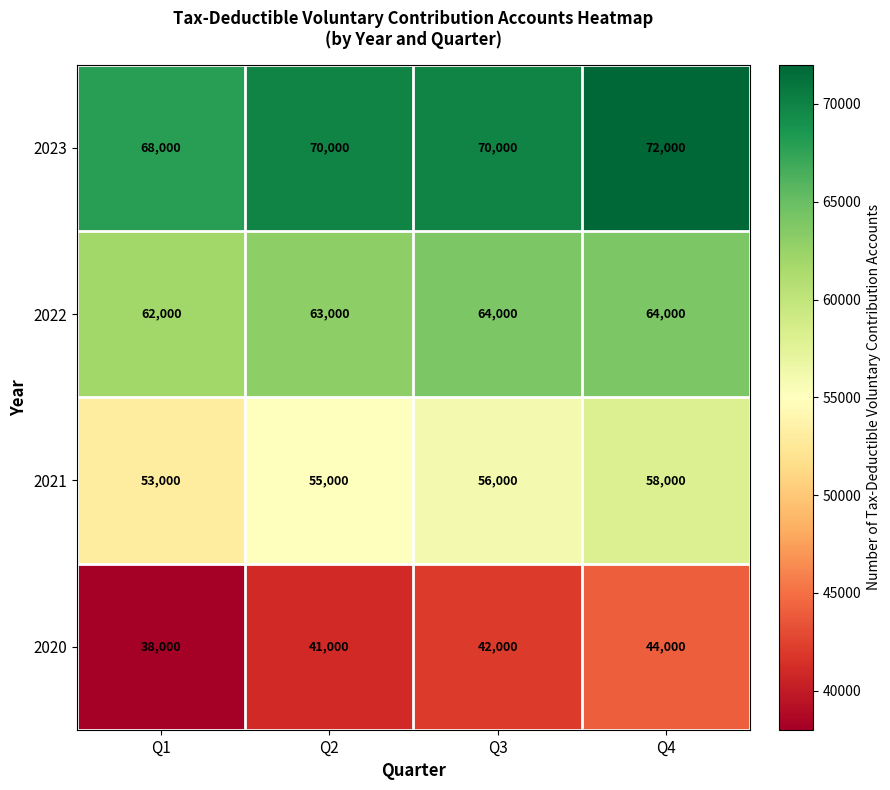

List the series in order of their overall mean, highest first.

2023, 2022, 2021, 2020